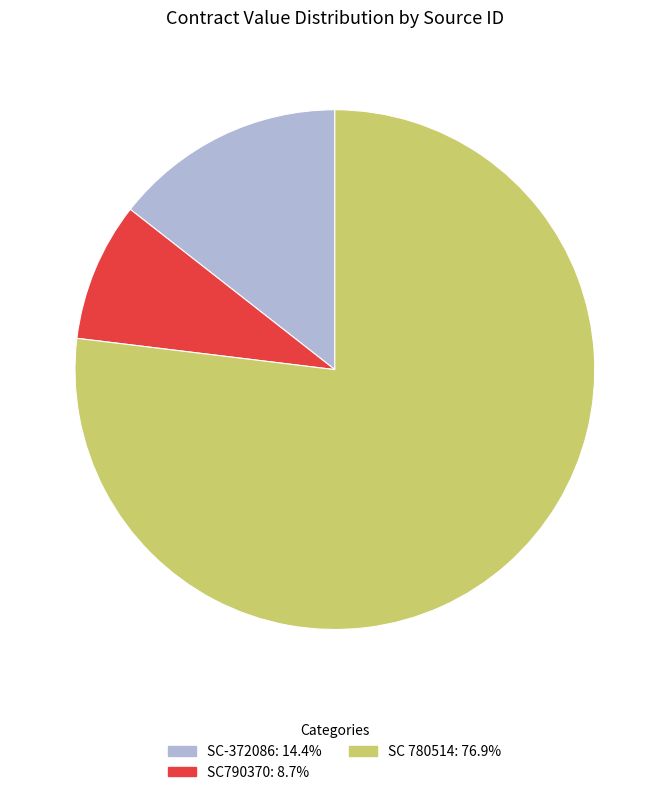

Does SC 780514 represent more than half of the total?

Yes